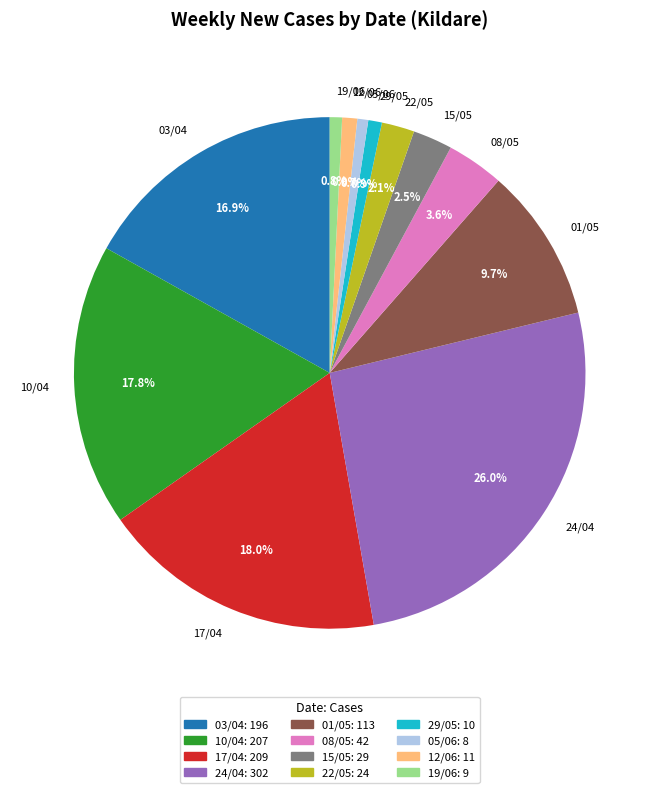

Which has a higher value, 03/04 or 17/04?

17/04